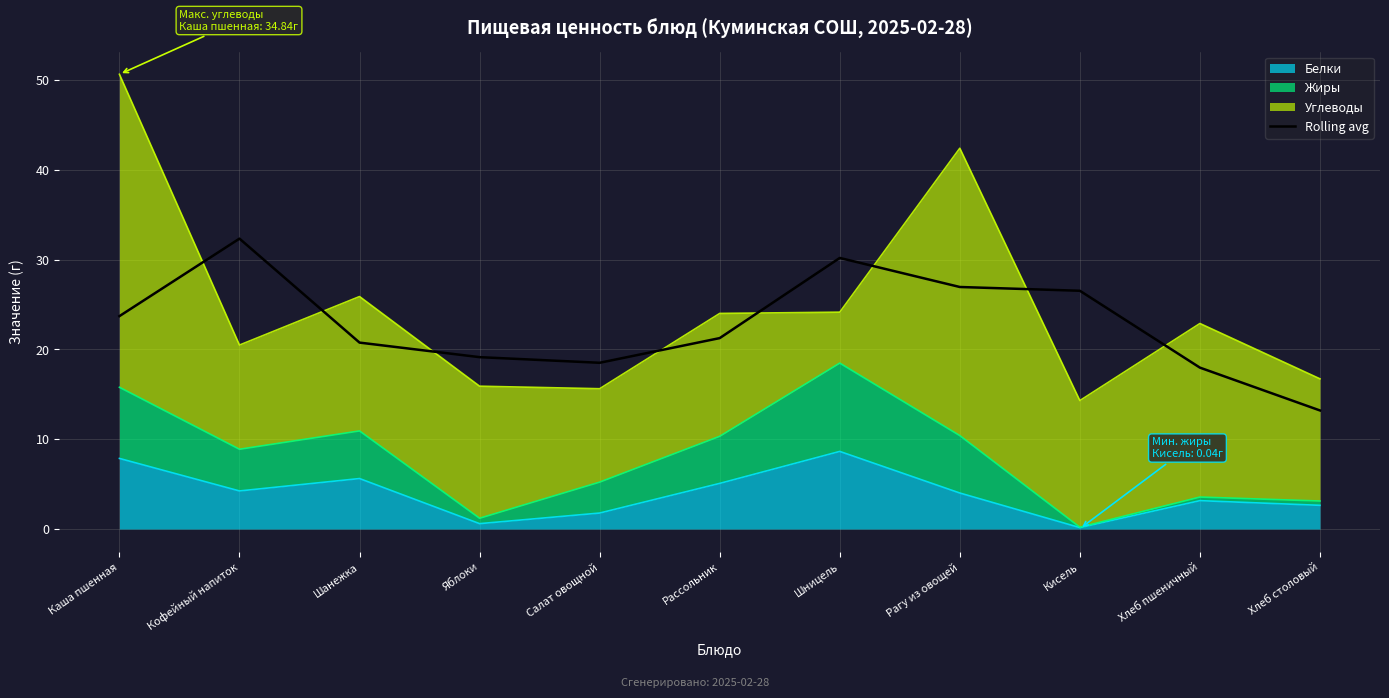

What is the label of the 11th point from the right?

Каша пшенная